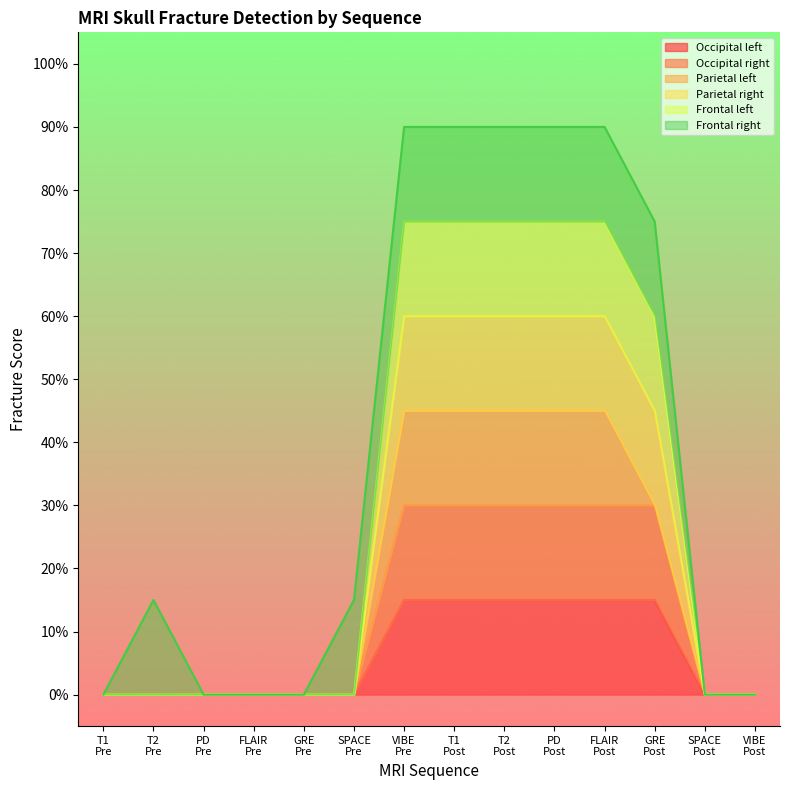

Does the chart display data point markers on the line(s)?

No